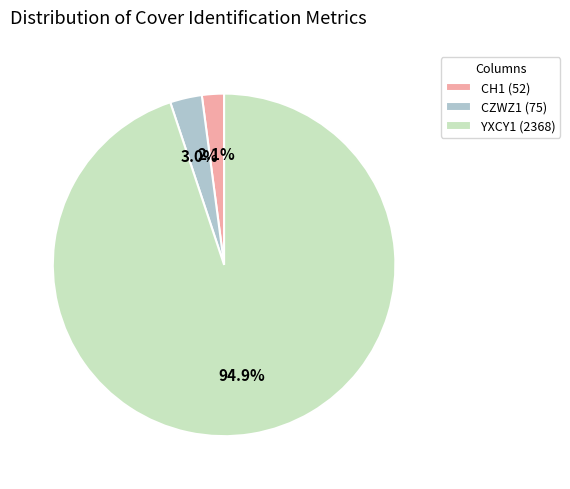

Which category has the smallest portion of the pie?

CH1 (52)